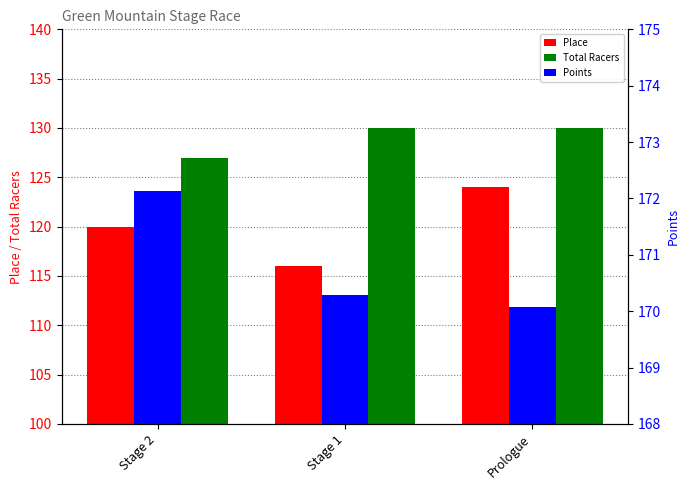

Reading left to right, transcribe all the data shown in this chart.

Place: 120.0	116.0	124.0
Total Racers: 127.0	130.0	130.0
Points: 172.1	170.3	170.1